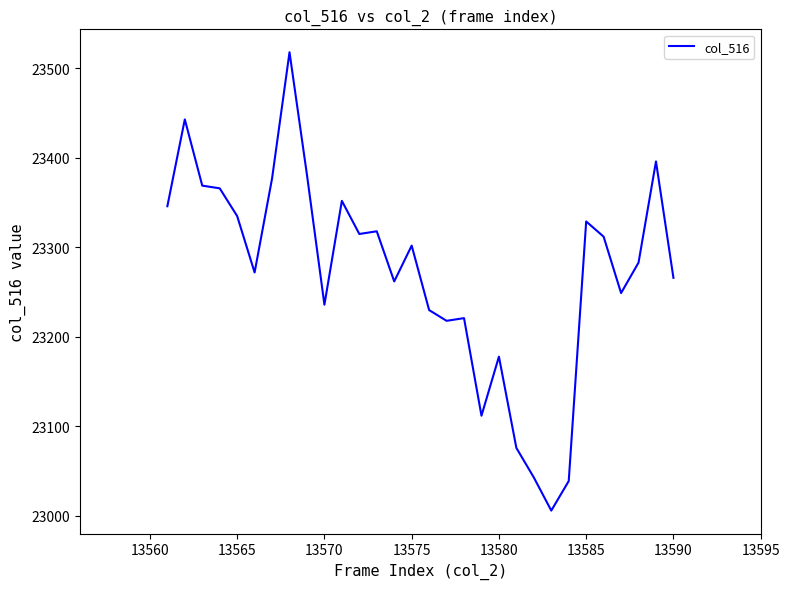

What is the minimum value shown in the chart?

23006